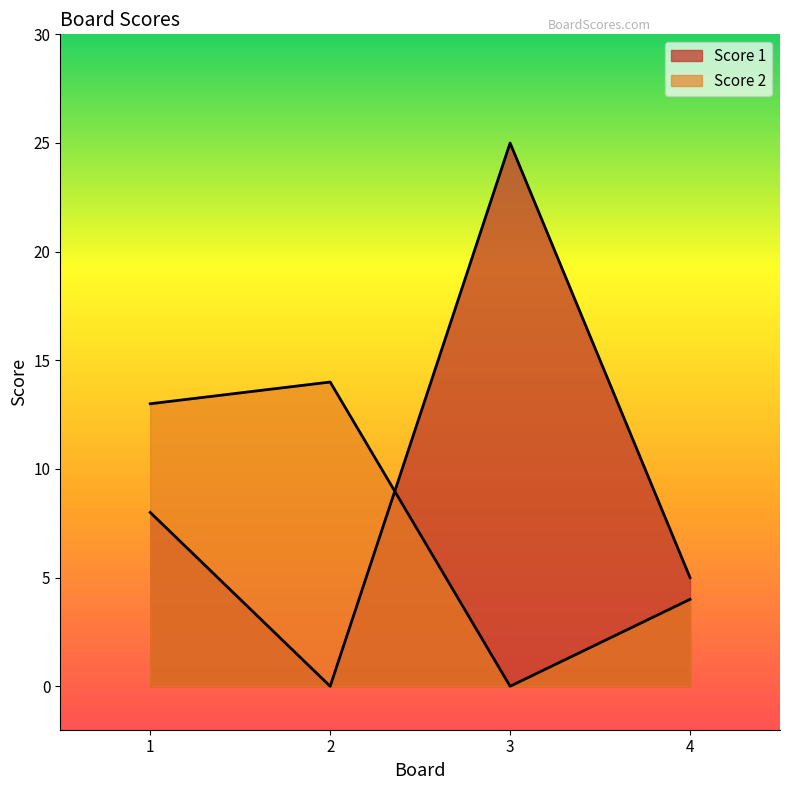

Reading left to right, transcribe all the data shown in this chart.

Score 1: 8	0	25	5
Score 2: 13	14	0	4